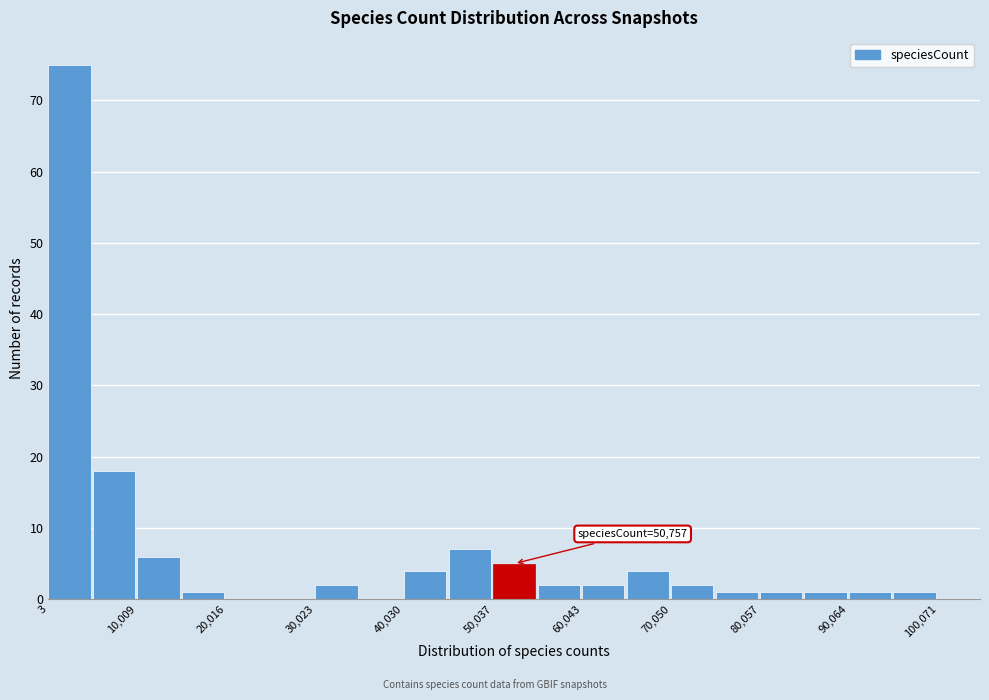

Around what value on the x-axis is the tallest bar? Give the approximate position of its centre, as read against the axis.

2000